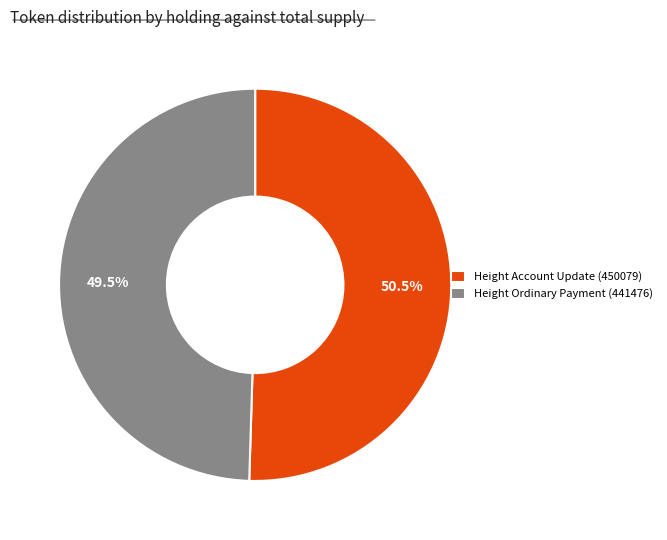

Which slice represents more than half of the pie?

Height Account Update (450079)